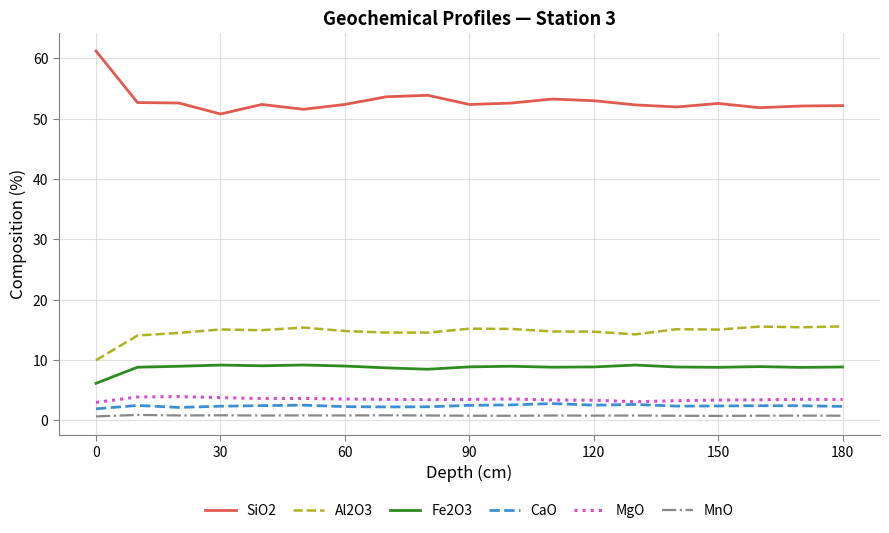

How many series are shown in this chart?

6